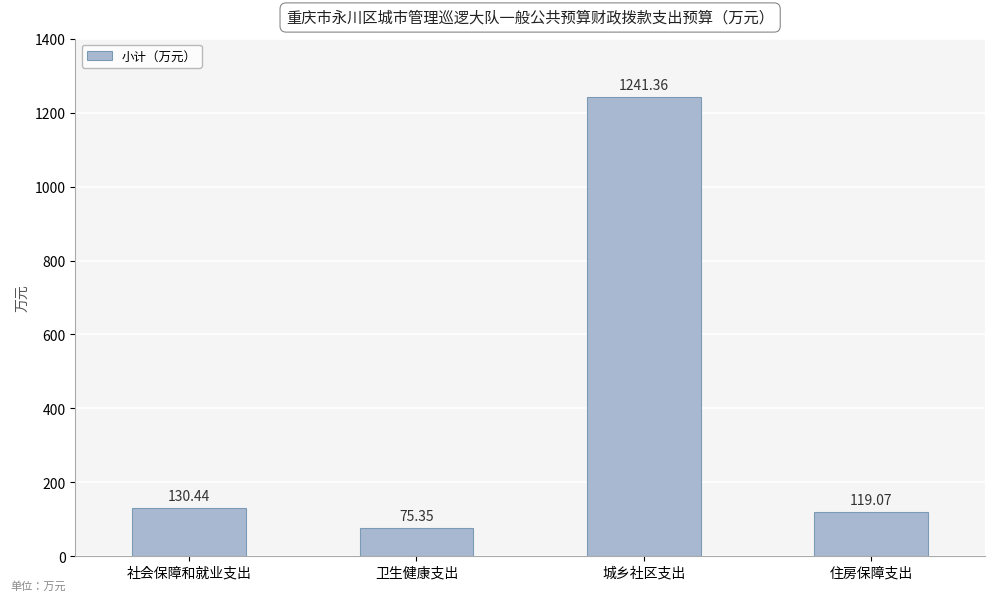

Does the chart contain any negative values?

No